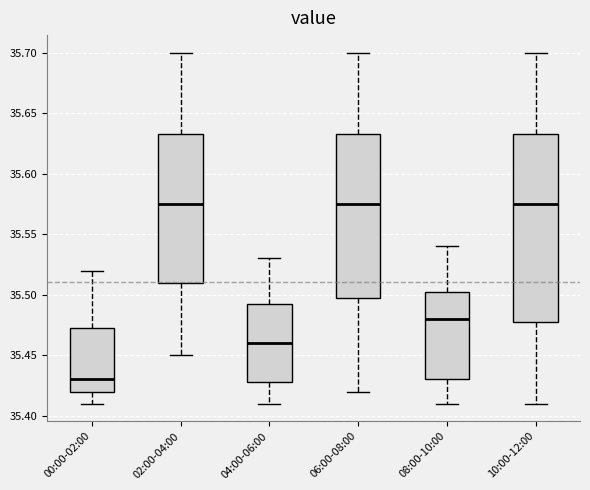

Where does the lower whisker of the box for 08:00-10:00 end on the y-axis? The values are not printed on the chart, so give them approximately, as read against the axis.

35.410